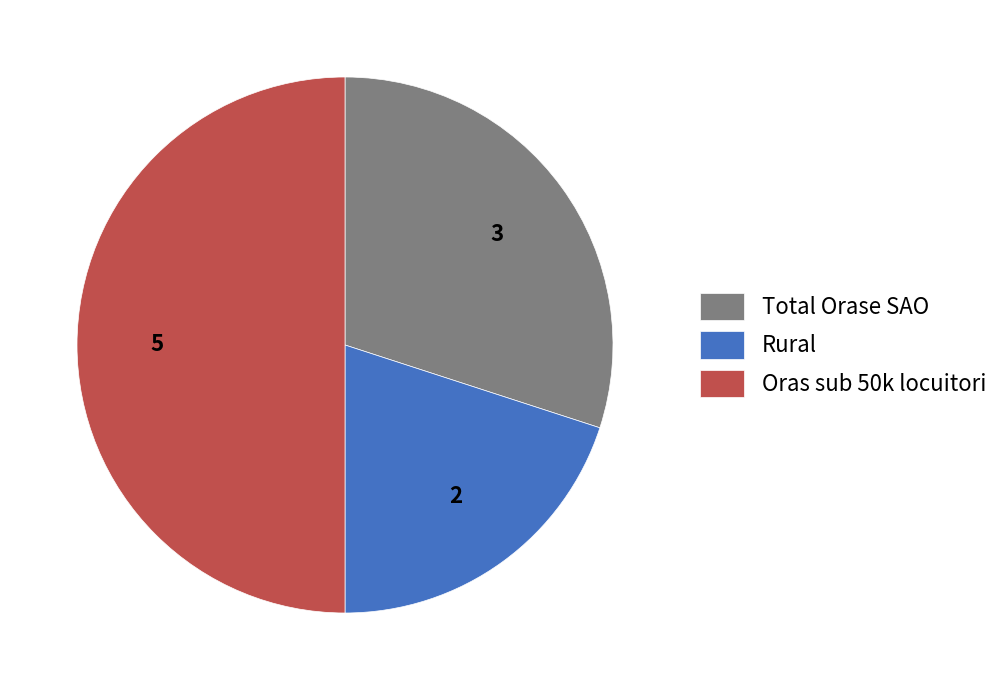

Between Rural and Oras sub 50k locuitori, which is larger?

Oras sub 50k locuitori